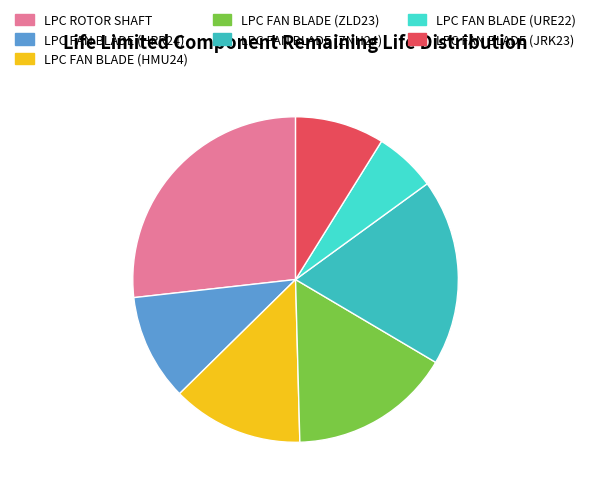

What is the largest slice in the pie chart?

LPC ROTOR SHAFT